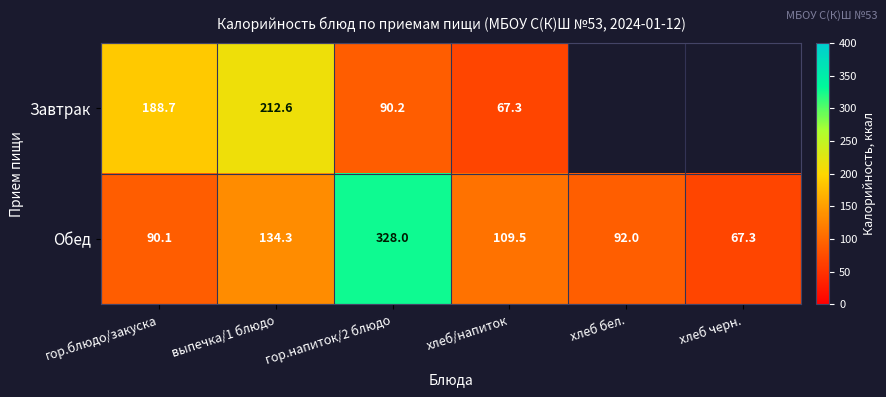

At how many categories does at least one series exceed 51?

6